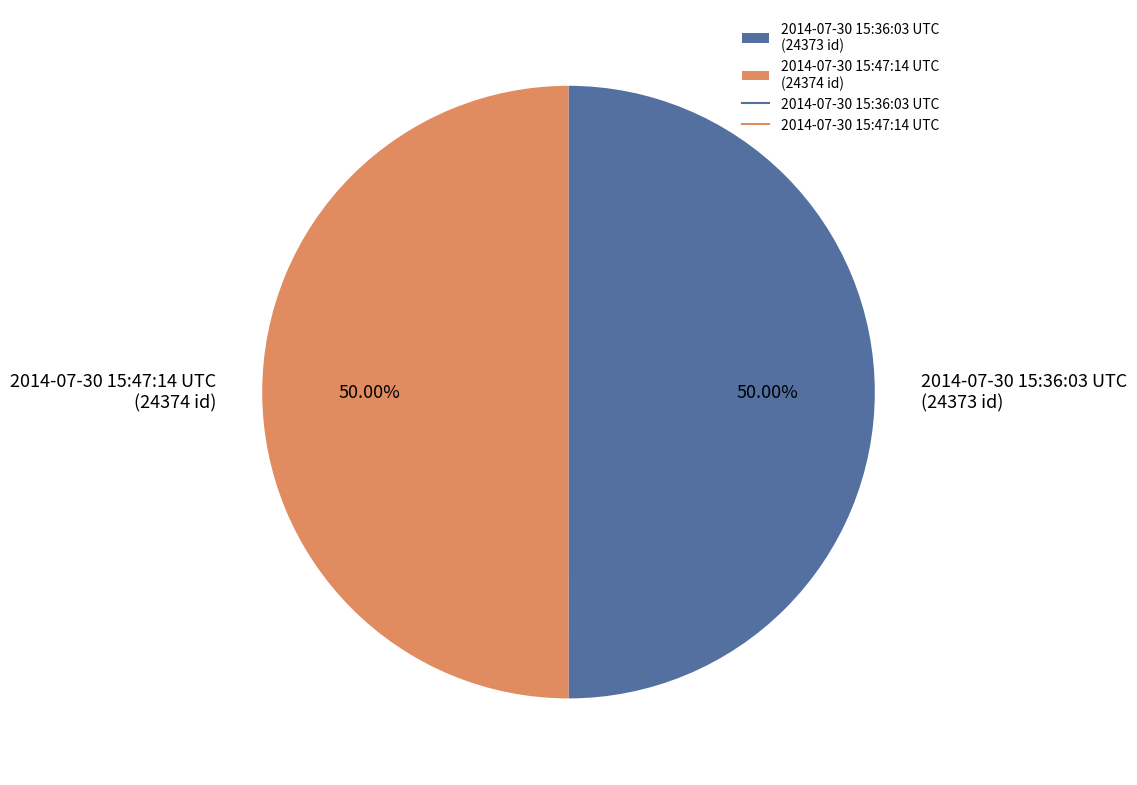

Count the number of slices in the pie.

2